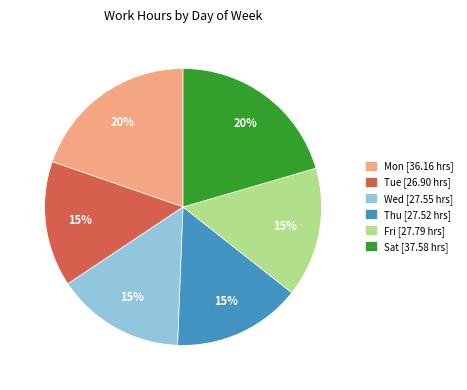

Combined, do Sat [37.58 hrs] and Fri [27.79 hrs] account for over 50%?

No